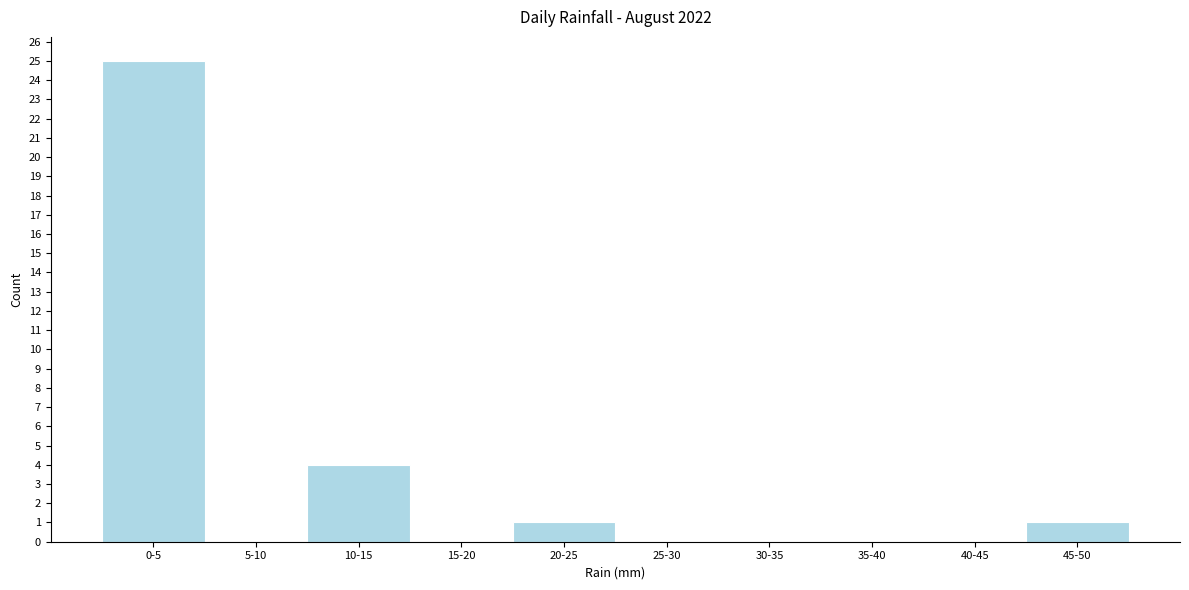

Reading left to right, what are all the values shown in this chart?

0-5=25	5-10=0	10-15=4	15-20=0	20-25=1	25-30=0	30-35=0	35-40=0	40-45=0	45-50=1